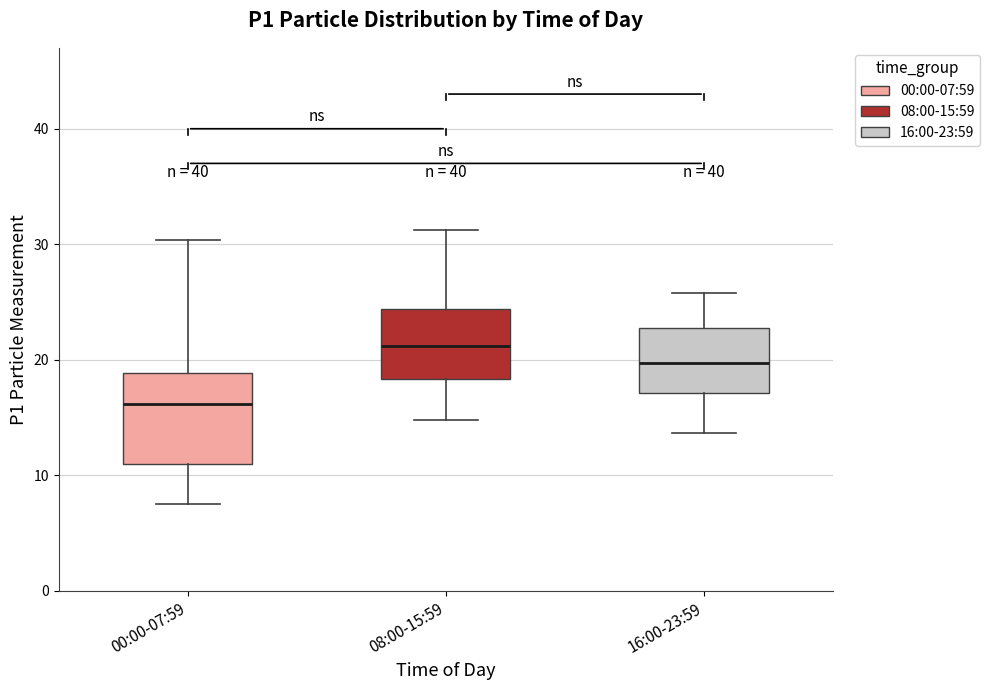

Reading left to right, read every box against the y-axis: the position of its median line, the range the box covers, and the ends of its whiskers. The values are not printed on the chart, so give them approximately, as read against the axis.

00:00-07:59: median 16, box 11 to 19, whiskers 8 to 30
08:00-15:59: median 21, box 18 to 24, whiskers 15 to 31
16:00-23:59: median 20, box 17 to 23, whiskers 14 to 26